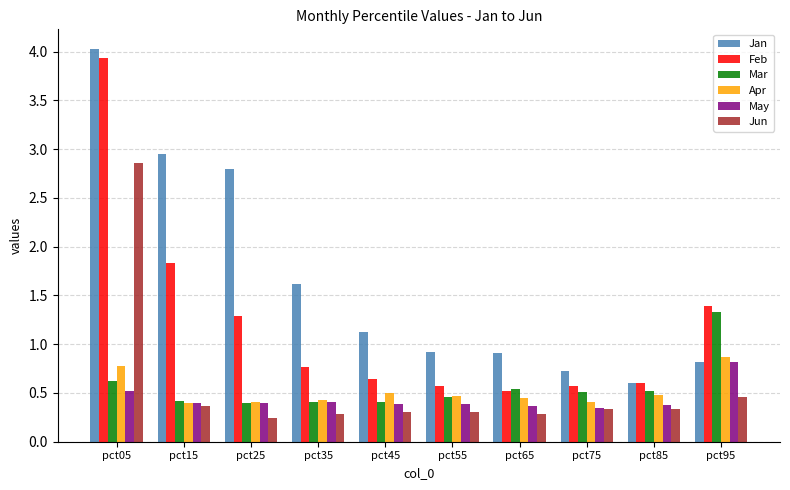

What is the difference between the Jun values at pct05 and pct65?

2.6